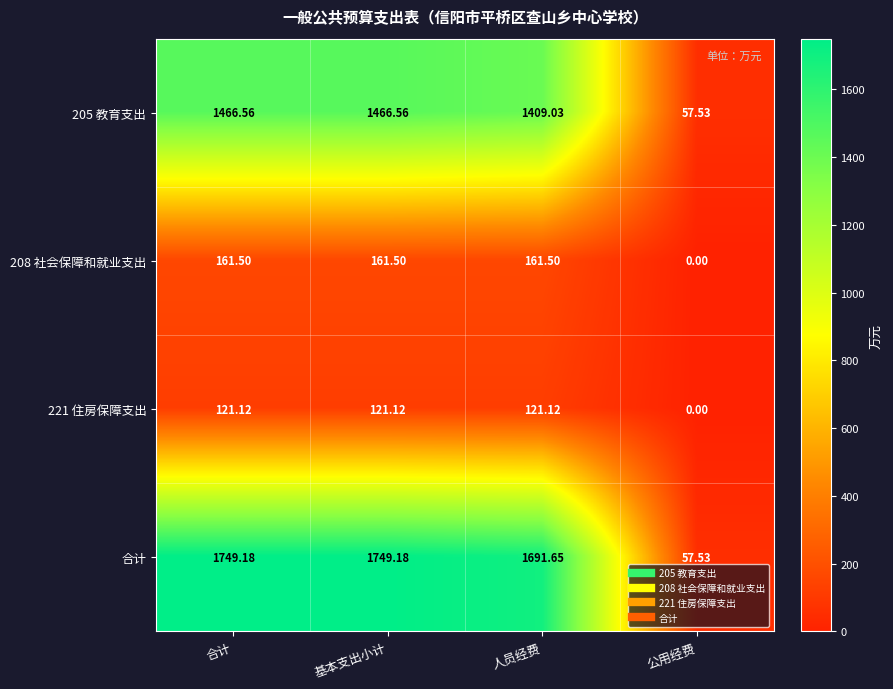

Which series has the largest total across all categories?

合计